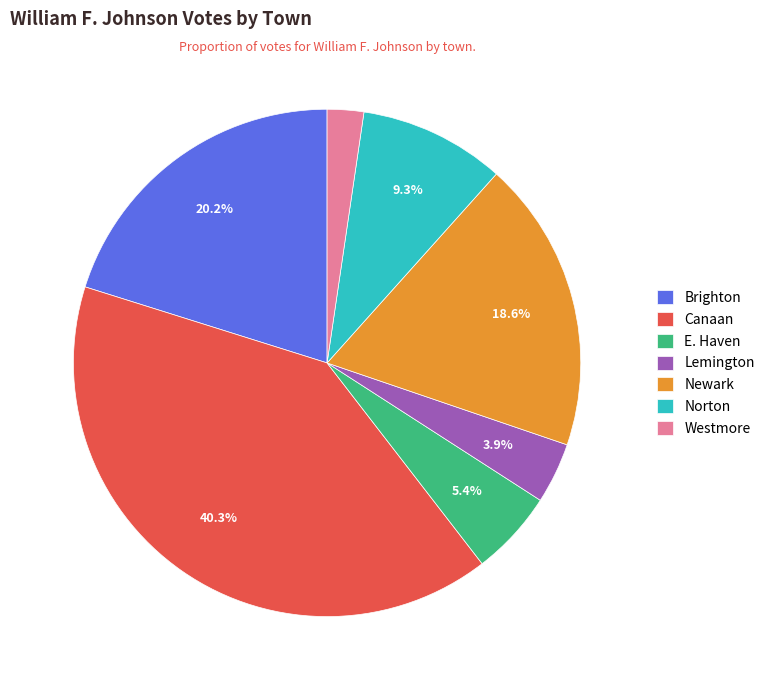

Do Newark and E. Haven together represent more than half of the pie?

No